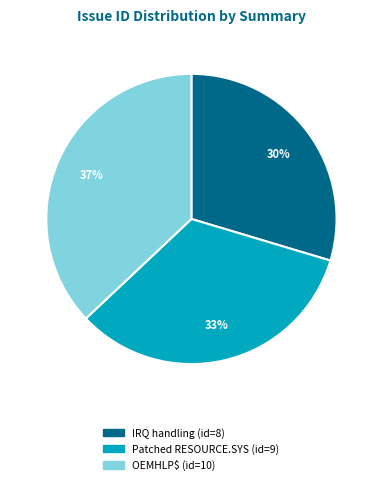

To the nearest percent, what is the average slice percentage?

33%